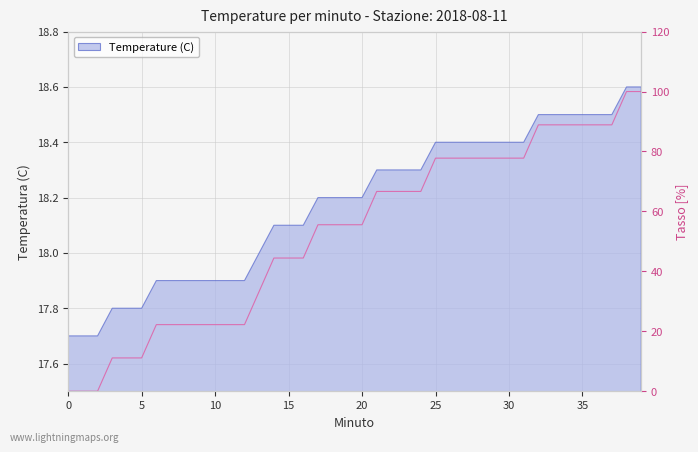

At which label does the data first exceed 55?

17